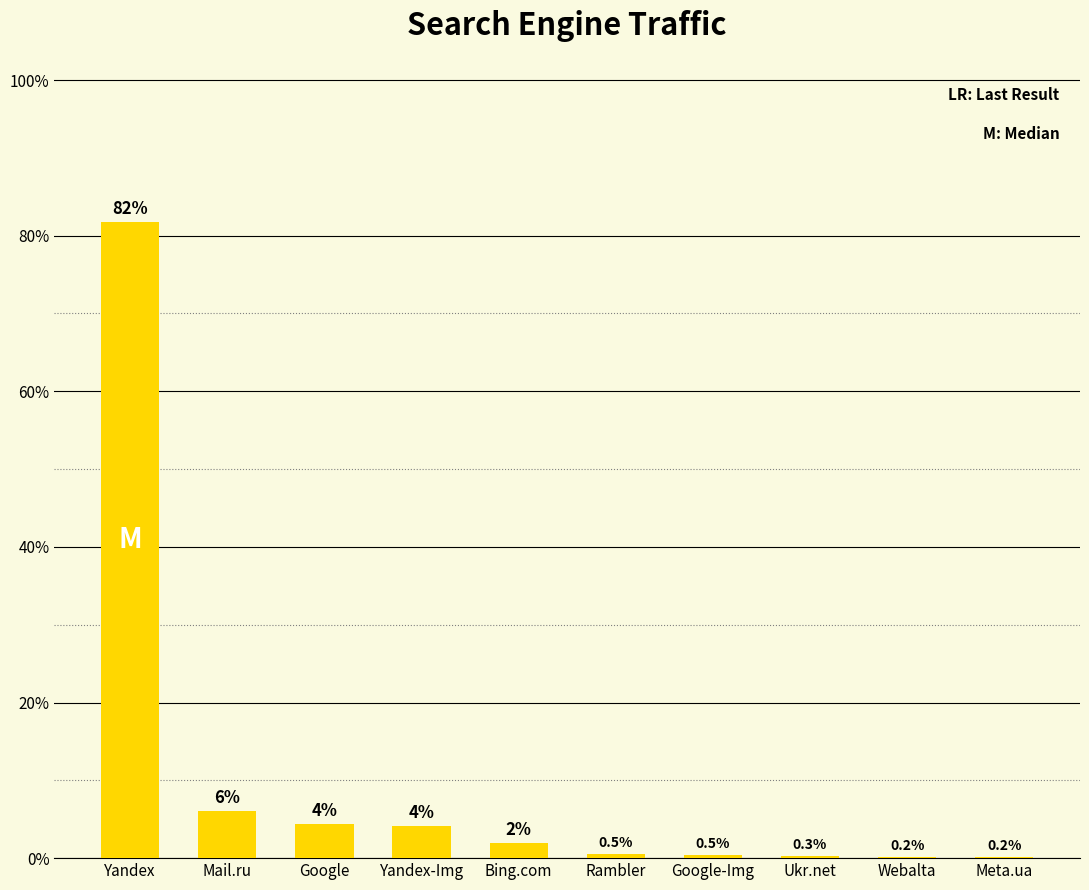

Are the bars grouped side by side (vs. stacked)?

No